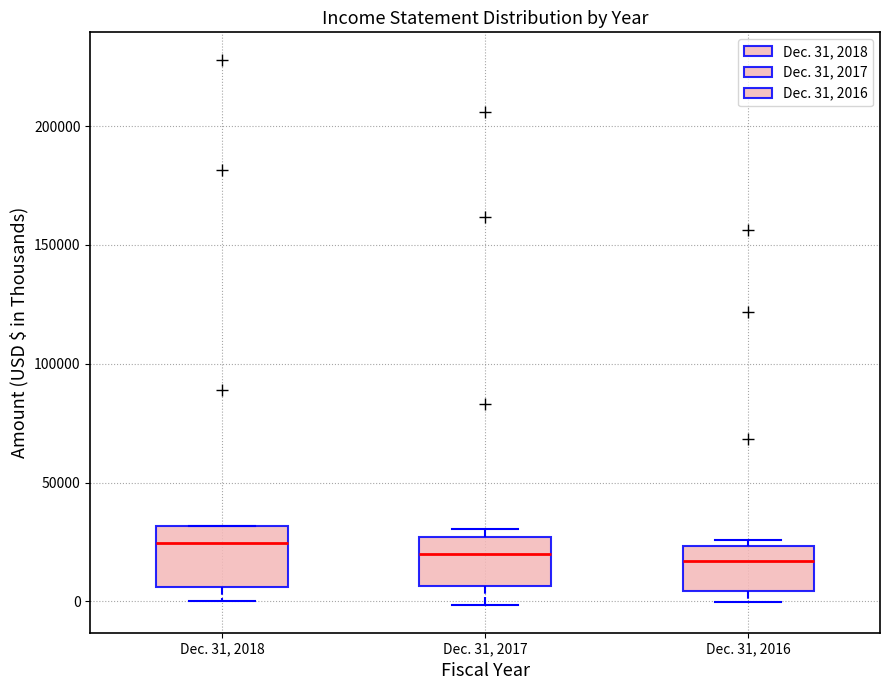

Reading left to right, transcribe this box plot: for each box, give where its median line is, the range the box spans, and where its two whiskers end, as read against the y-axis. The values are not printed on the chart, so give them approximately, as read against the axis.

Dec. 31, 2018: median 25000, box 5000 to 30000, whiskers 0 to 30000
Dec. 31, 2017: median 20000, box 5000 to 25000, whiskers 0 to 30000
Dec. 31, 2016: median 15000, box 5000 to 25000, whiskers 0 to 25000 (just above the box's upper edge)